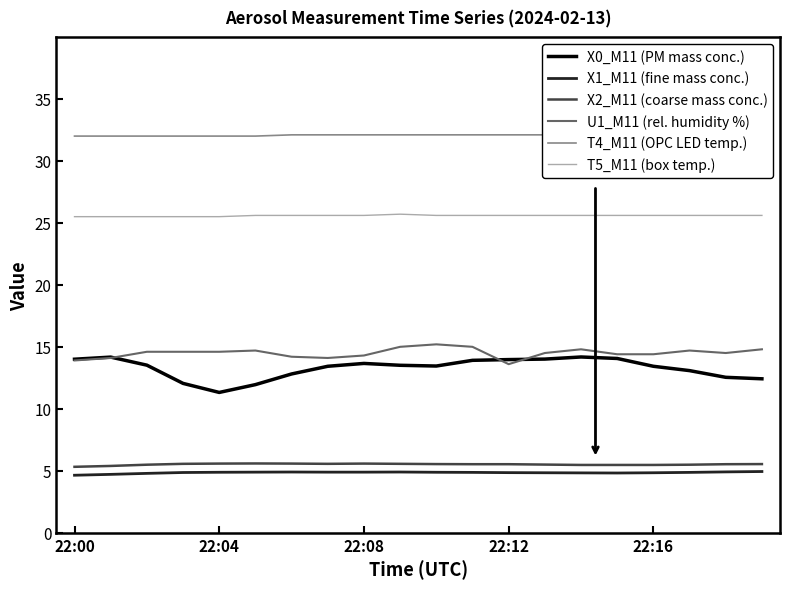

What is the difference between the maximum and minimum values in the X2_M11 (coarse mass conc.) series?

0.3